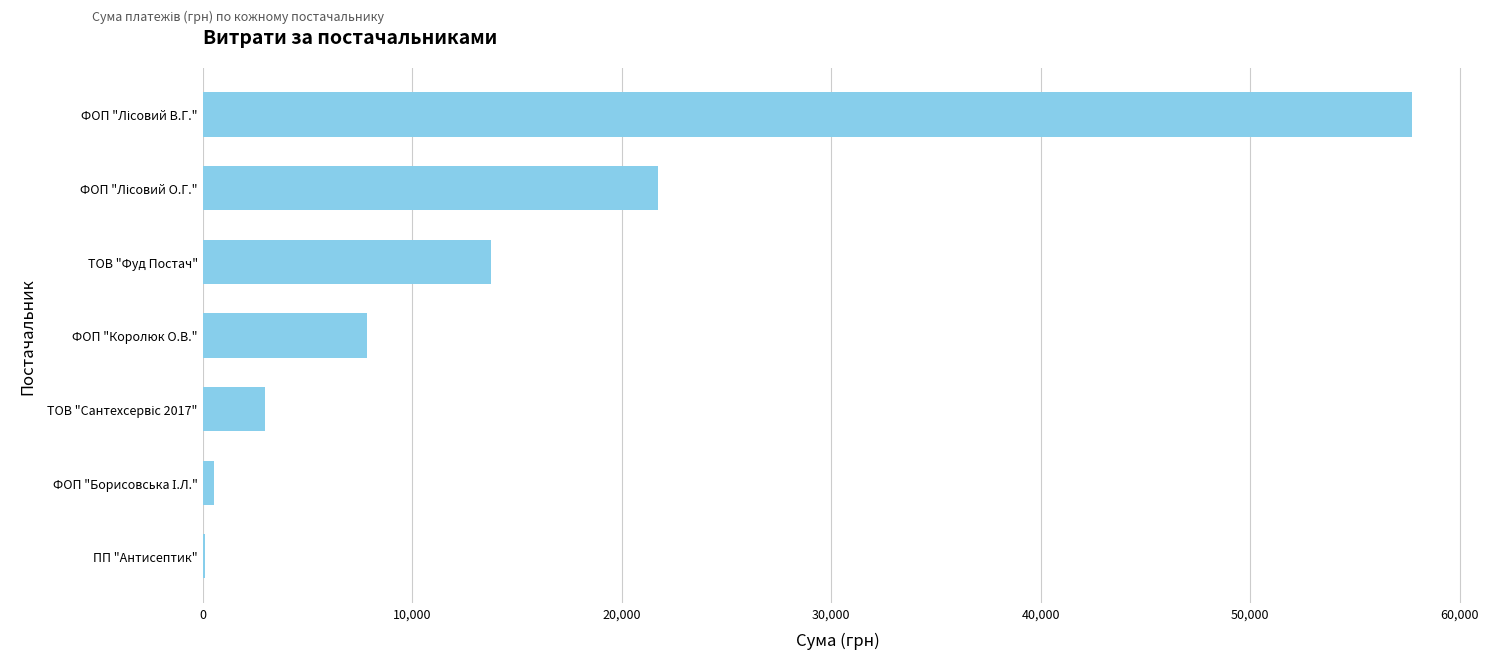

The chart shows a value of 22556.1 at ТОВ "Фуд Постач". True or false?

False